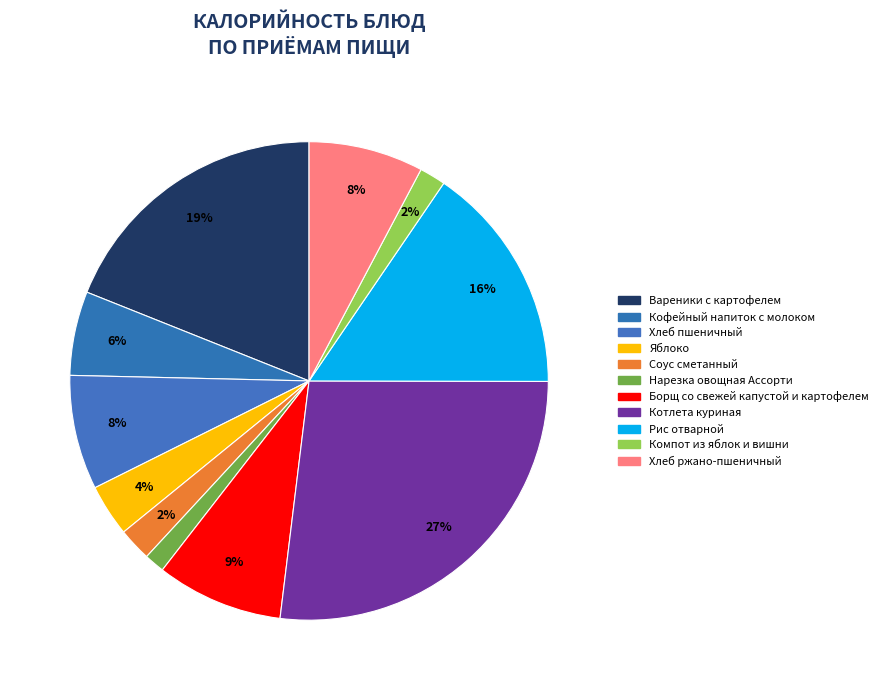

What is the ratio of the value at Соус сметанный to the value at Рис отварной?

0.1